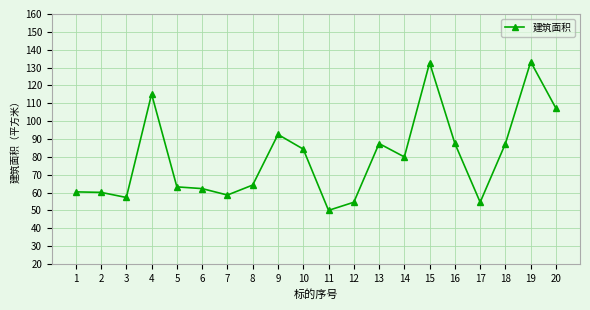

What is the difference between the values at 4 and 6?

53.0